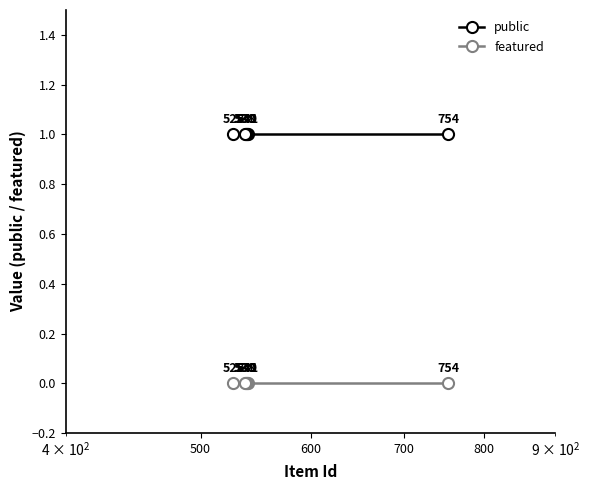

Reading right to left, list all the values displayed in this chart.

public: 1	1	1	1	1	1
featured: 0	0	0	0	0	0